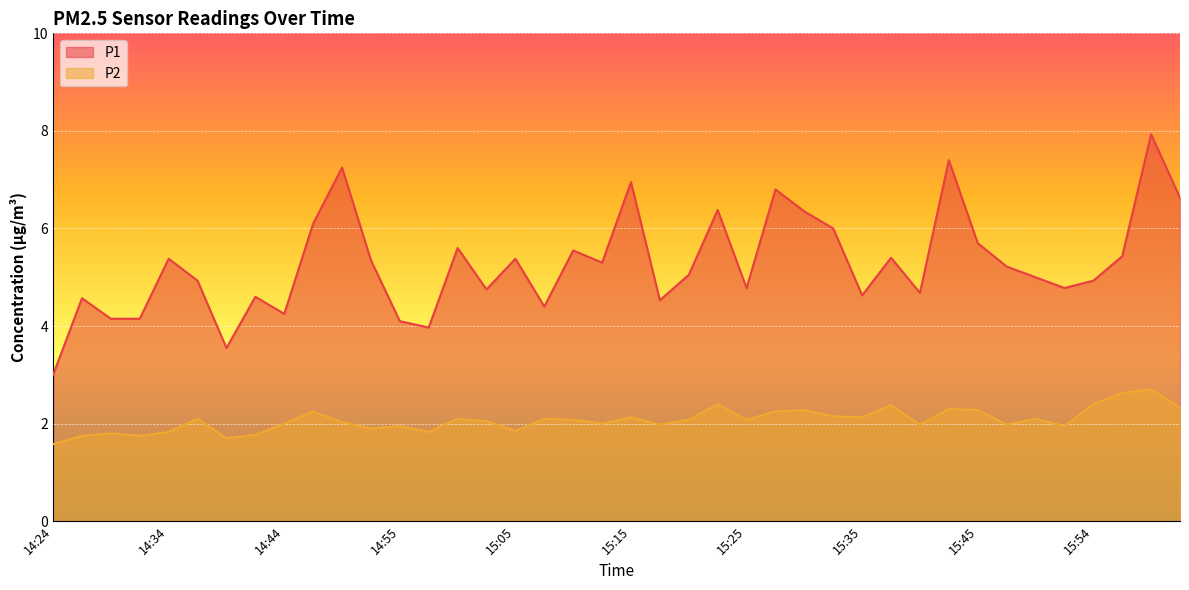

How many lines are shown in the chart?

2